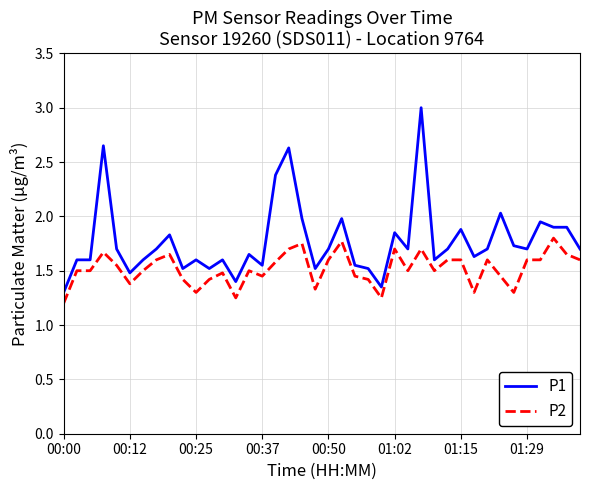

Which series has the largest total across all categories?

P1